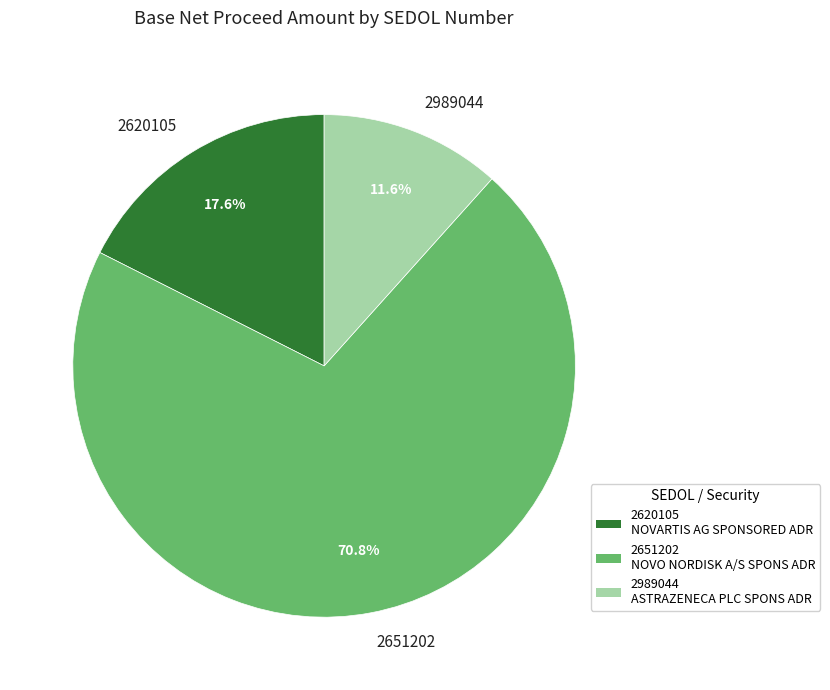

To the nearest percent, what is the difference between the largest and smallest slice percentages?

59%